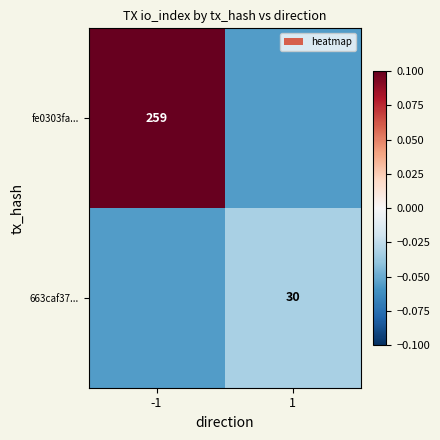

Is the value of fe0303fa... at -1 greater than the value of 663caf37... at 1?

Yes